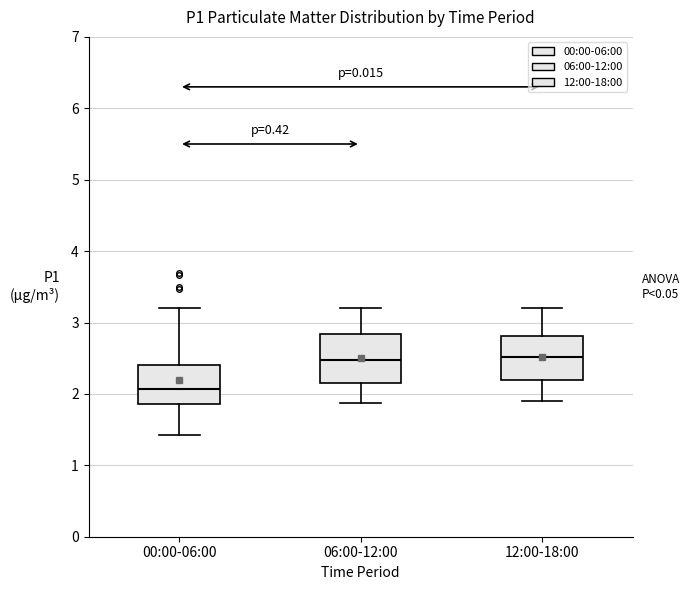

Where is the upper edge of the box for 06:00-12:00 on the y-axis? The values are not printed on the chart, so give them approximately, as read against the axis.

2.8